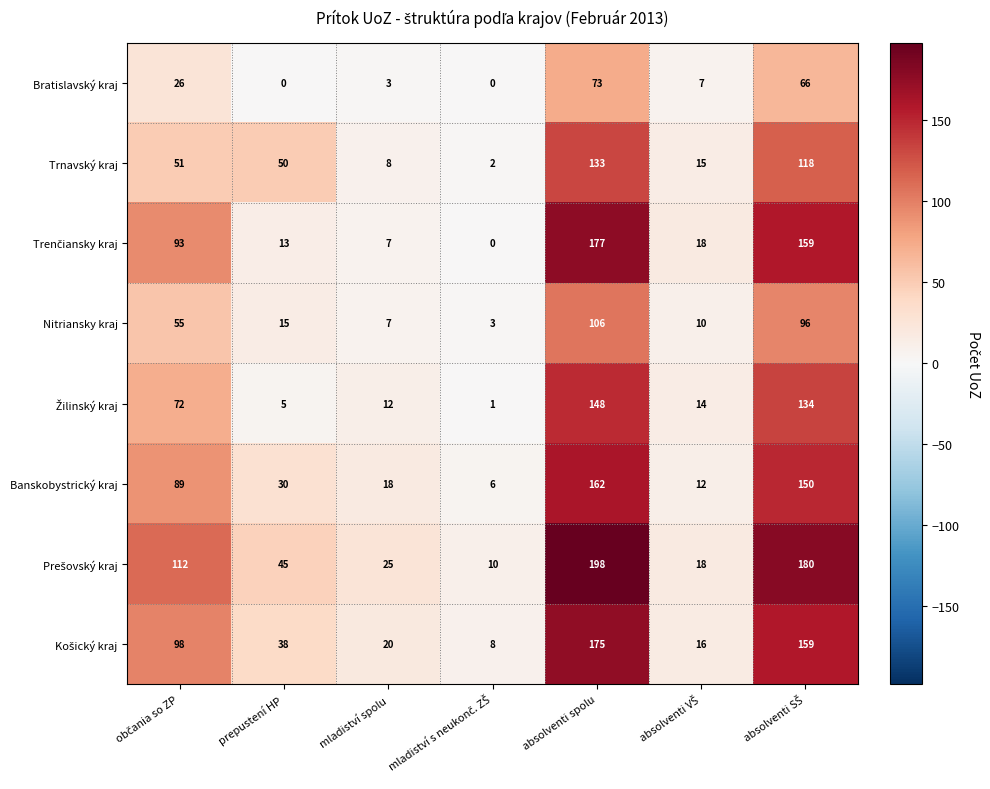

What is the difference between the second highest and second lowest values in the Nitriansky kraj series?

89